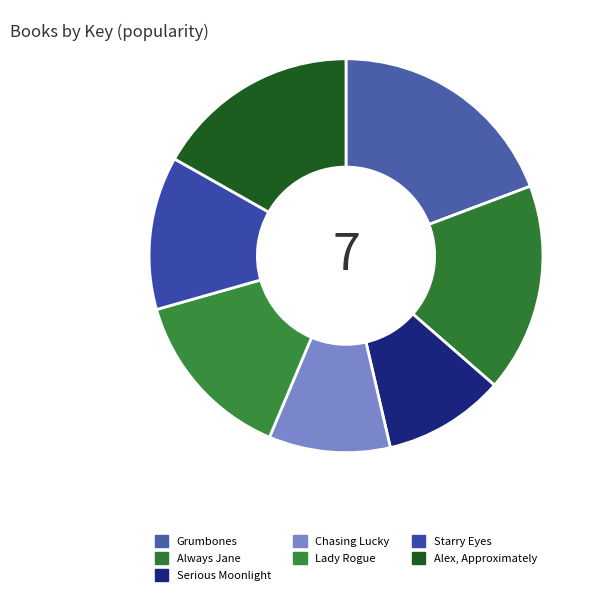

Is Lady Rogue the majority of the pie?

No